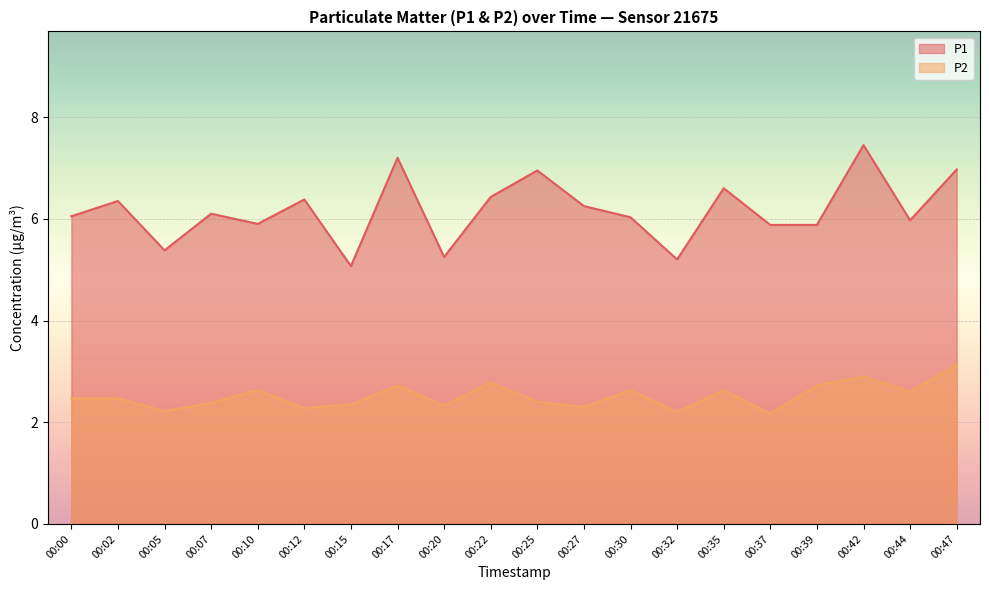

True or false: P1 and P2 cross at least once.

False